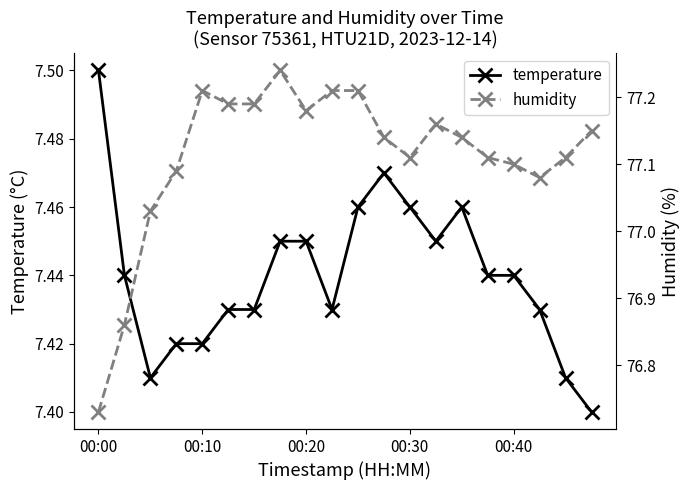

Which series has the largest total across all categories?

humidity